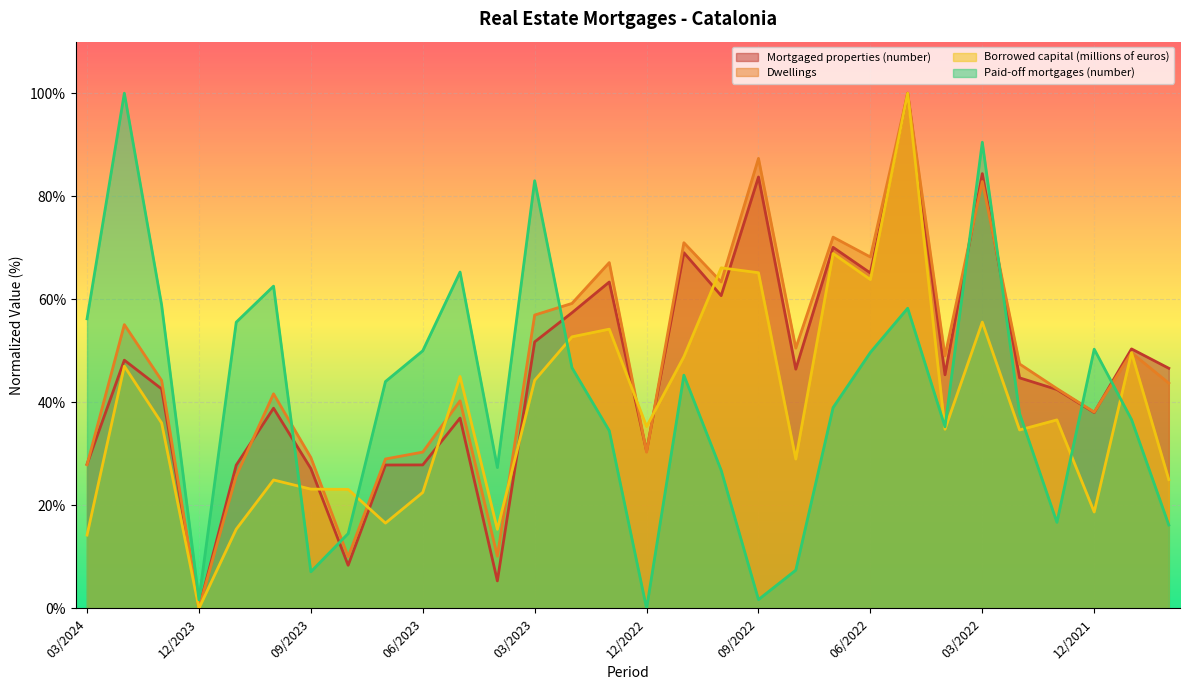

Reading left to right, extract all data points from this chart.

Mortgaged properties (number): 03/2024=28.0	02/2024=48.2	01/2024=42.6	12/2023=0.0	11/2023=27.8	10/2023=38.9	09/2023=27.1	08/2023=8.4	07/2023=27.8	06/2023=27.8	05/2023=36.9	04/2023=5.3	03/2023=51.7	02/2023=57.4	01/2023=63.3	12/2022=30.5	11/2022=69.0	10/2022=60.7	09/2022=83.7	08/2022=46.4	07/2022=70.1	06/2022=65.1	05/2022=100.0	04/2022=45.3	03/2022=84.4	02/2022=44.7	01/2022=42.5	12/2021=38.0	11/2021=50.4	10/2021=46.6
Dwellings: 03/2024=27.9	02/2024=55.1	01/2024=44.2	12/2023=0.0	11/2023=25.7	10/2023=41.7	09/2023=29.3	08/2023=10.0	07/2023=29.0	06/2023=30.3	05/2023=40.3	04/2023=10.1	03/2023=56.9	02/2023=59.2	01/2023=67.1	12/2022=30.3	11/2022=71.0	10/2022=63.4	09/2022=87.3	08/2022=50.5	07/2022=72.1	06/2022=68.2	05/2022=100.0	04/2022=49.0	03/2022=82.9	02/2022=47.4	01/2022=42.7	12/2021=38.1	11/2021=49.6	10/2021=43.7
Borrowed capital (millions of euros): 03/2024=14.2	02/2024=47.0	01/2024=36.0	12/2023=0.0	11/2023=15.4	10/2023=24.9	09/2023=23.1	08/2023=23.1	07/2023=16.6	06/2023=22.5	05/2023=45.0	04/2023=15.3	03/2023=44.3	02/2023=52.7	01/2023=54.2	12/2022=35.3	11/2022=48.8	10/2022=66.1	09/2022=65.2	08/2022=29.0	07/2022=68.9	06/2022=63.8	05/2022=100.0	04/2022=34.8	03/2022=55.6	02/2022=34.6	01/2022=36.6	12/2021=18.7	11/2021=49.6	10/2021=25.0
Paid-off mortgages (number): 03/2024=56.2	02/2024=100.0	01/2024=58.9	12/2023=1.7	11/2023=55.5	10/2023=62.5	09/2023=7.1	08/2023=14.5	07/2023=44.0	06/2023=50.0	05/2023=65.3	04/2023=27.3	03/2023=83.0	02/2023=46.7	01/2023=34.5	12/2022=0.0	11/2022=45.3	10/2022=26.8	09/2022=1.7	08/2022=7.4	07/2022=39.0	06/2022=49.7	05/2022=58.3	04/2022=35.2	03/2022=90.5	02/2022=37.8	01/2022=16.7	12/2021=50.3	11/2021=36.7	10/2021=16.2